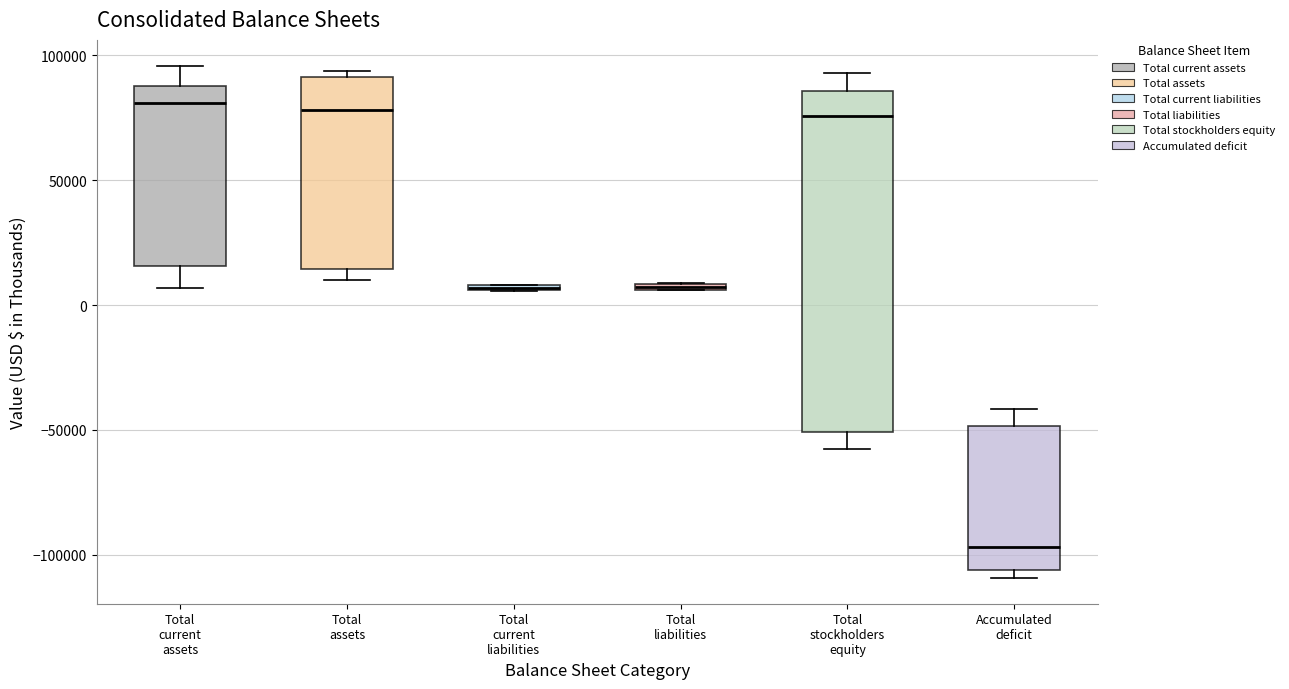

Where does the upper whisker of the box for Accumulated deficit end on the y-axis? The values are not printed on the chart, so give them approximately, as read against the axis.

-40000